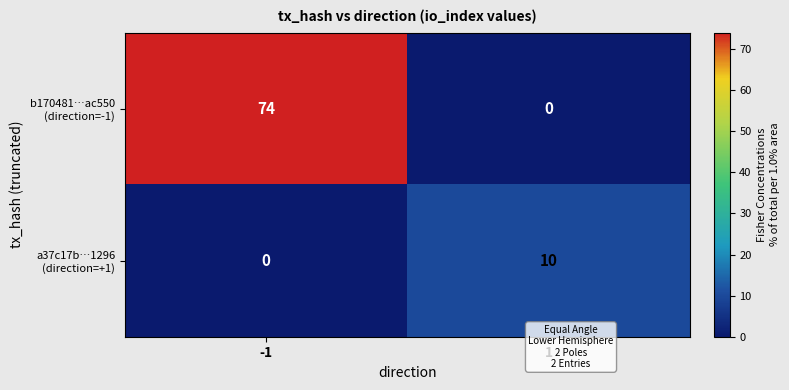

What is the greatest value displayed?

74